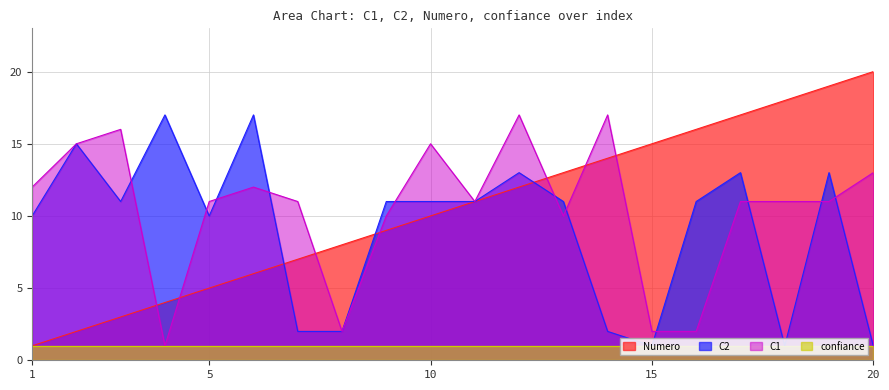

Is it true that Numero equals 20 at 12?

False